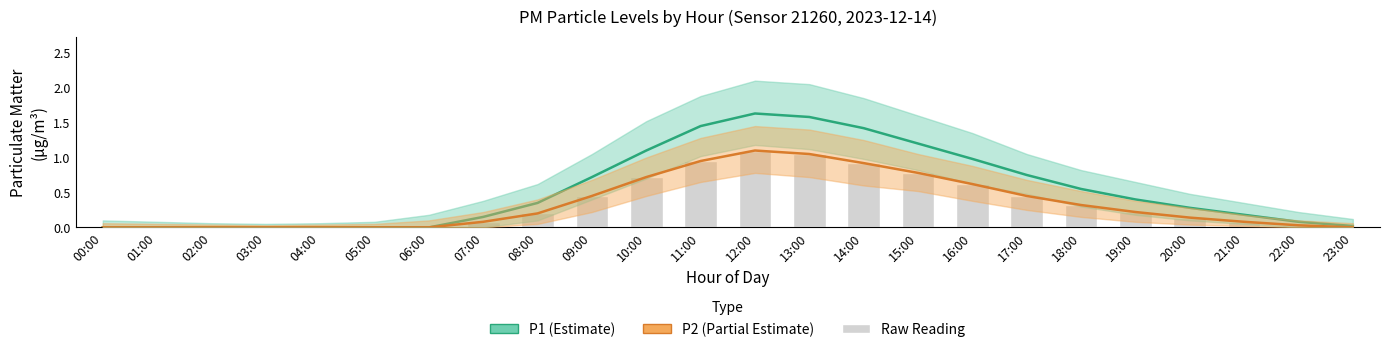

What is the spread (max minus min) of values at 21:00?

0.1